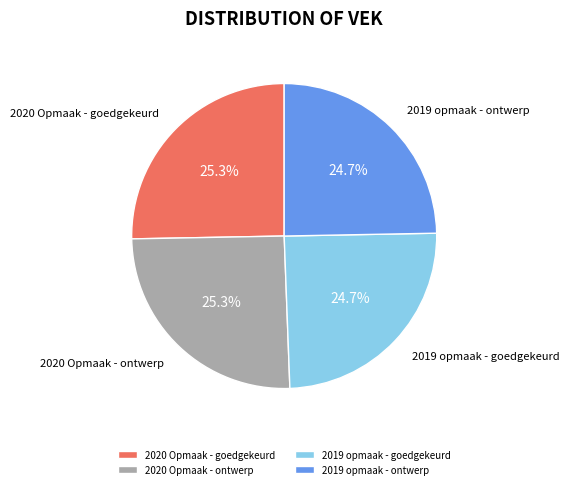

Count the number of slices in the pie.

4